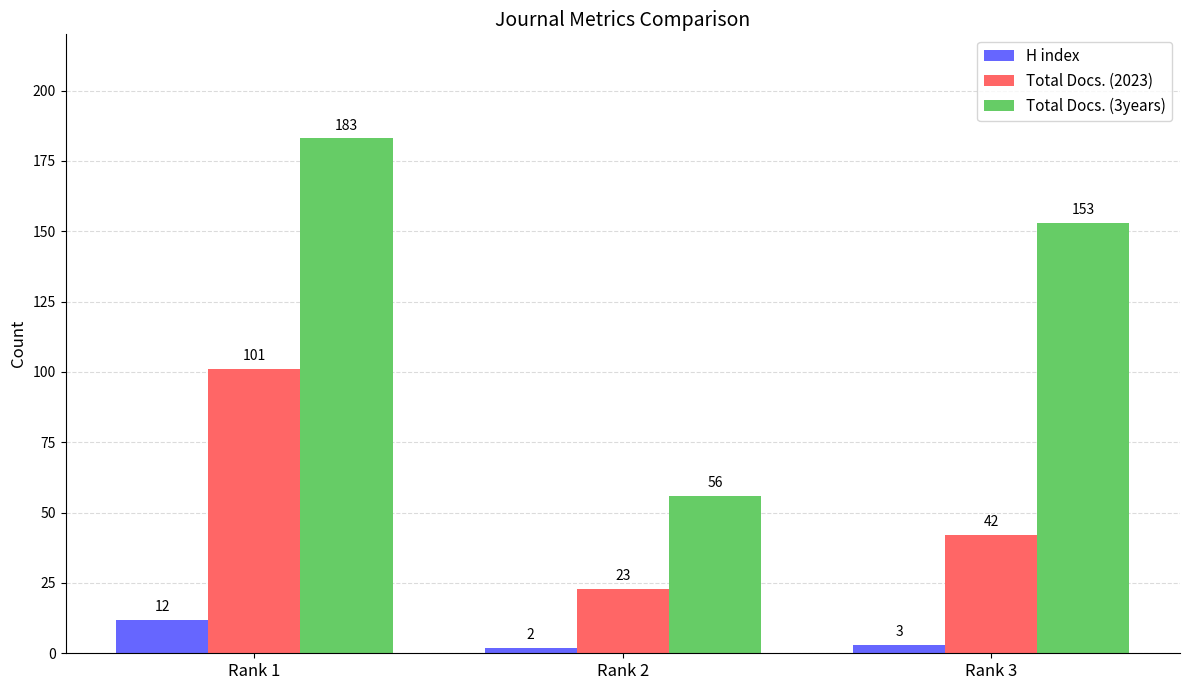

Rank the series by their average value, from highest to lowest.

Total Docs. (3years), Total Docs. (2023), H index